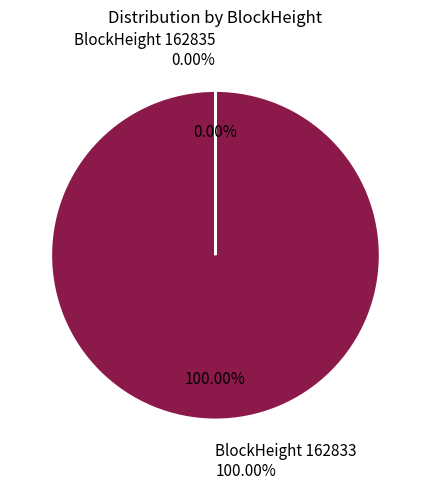

True or false: 162833 accounts for 100% of the total.

True